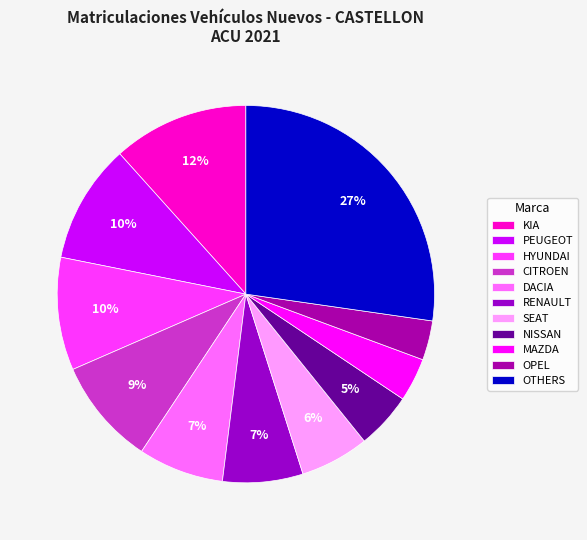

Does any single category account for the majority?

No